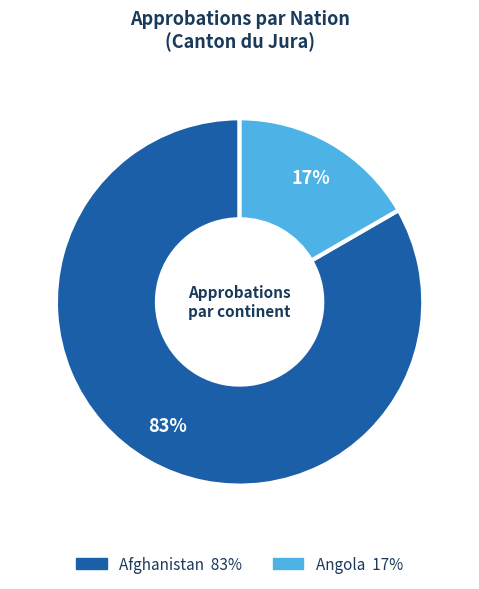

To the nearest percent, what is the average slice percentage?

50%